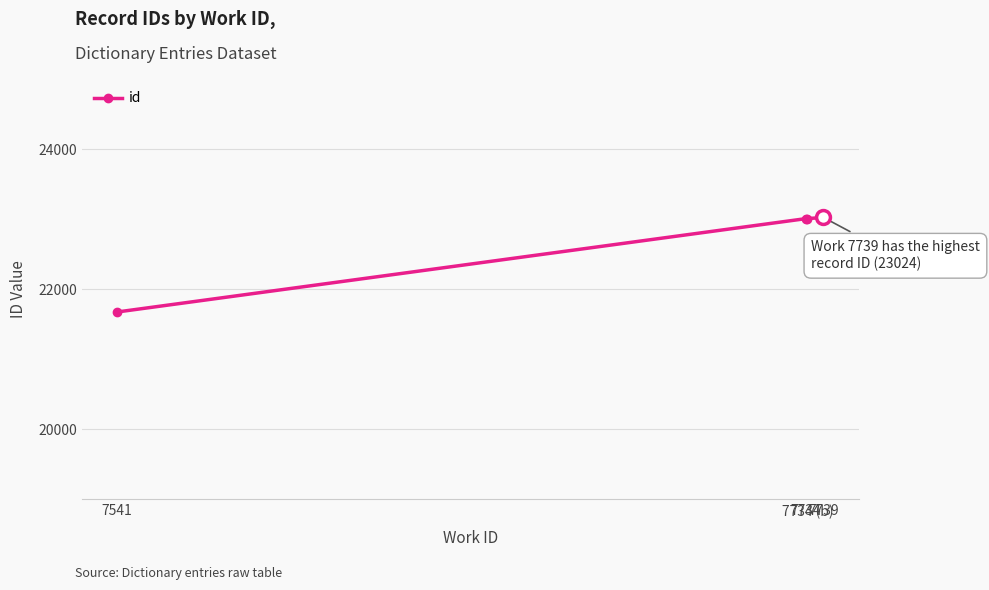

Reading left to right, list all the values displayed in this chart.

7541=21675	7734=23007	7734 (b)=23008	7739=23024